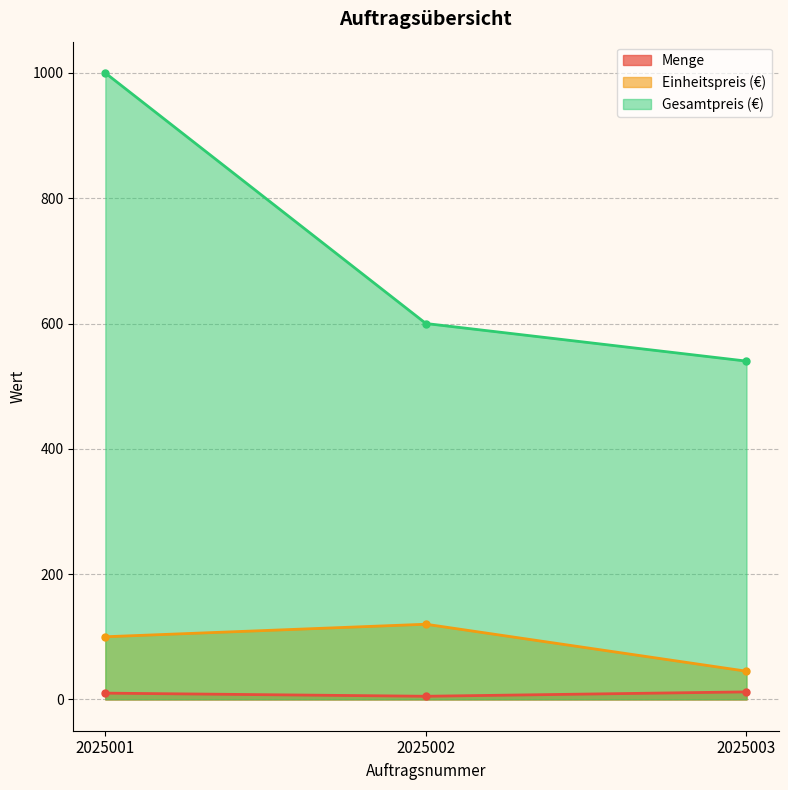

What are all the series names shown in the legend?

Menge, Einheitspreis (€), Gesamtpreis (€)